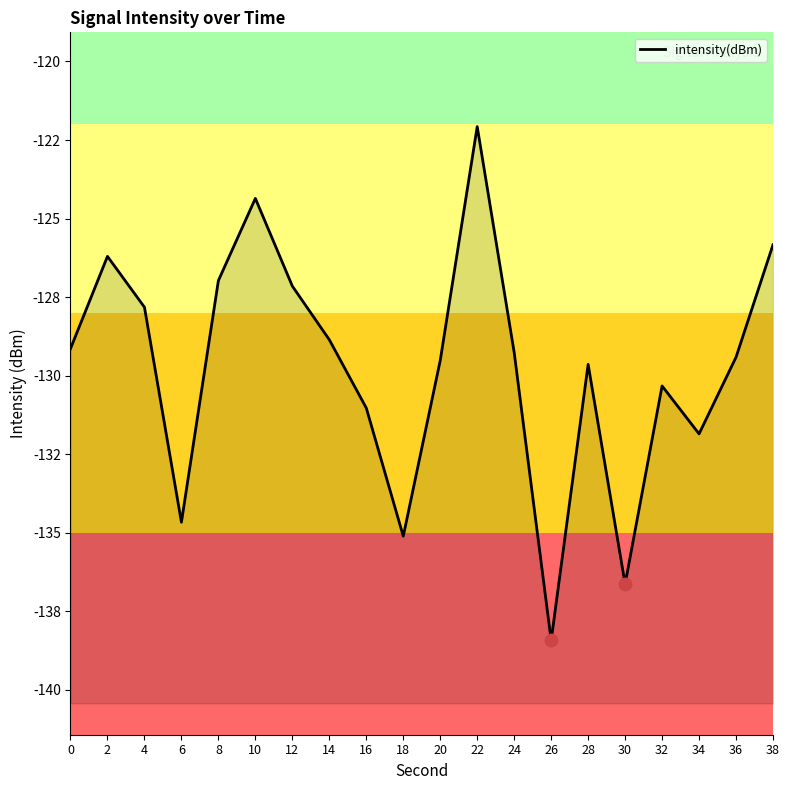

What is the average value?

-129.7